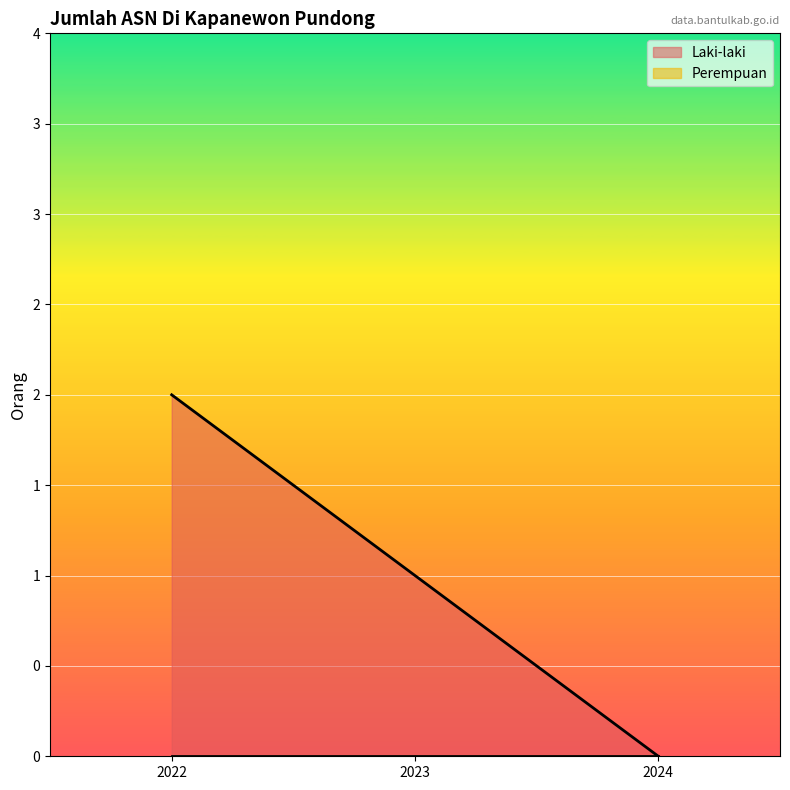

List the labels in order of value, largest first.

2022, 2023, 2024